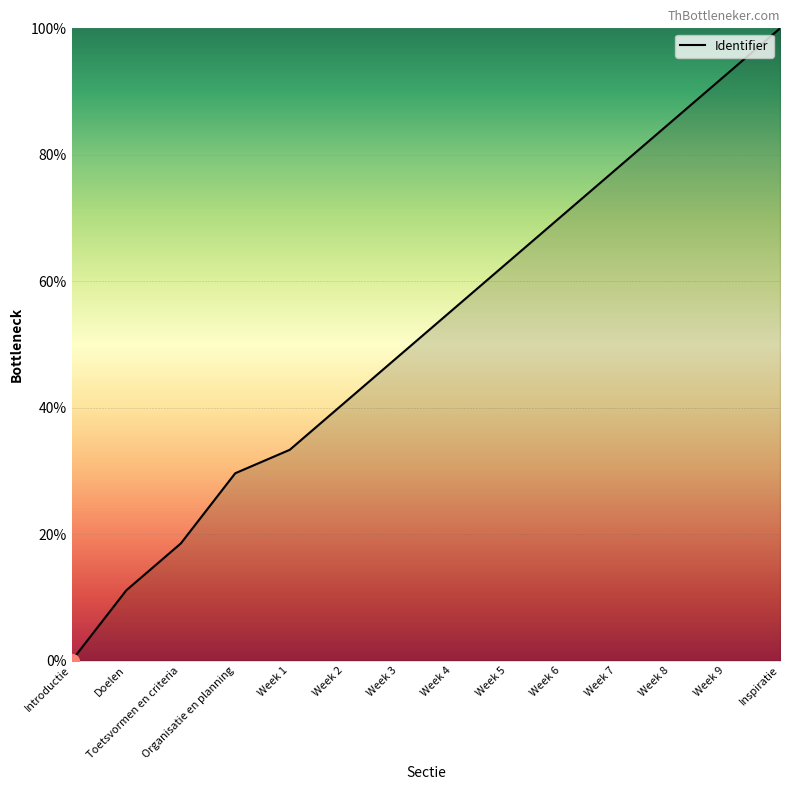

Reading right to left, extract all data points from this chart.

Inspiratie=100.0	Week 9=92.6	Week 8=85.2	Week 7=77.8	Week 6=70.4	Week 5=63.0	Week 4=55.6	Week 3=48.1	Week 2=40.7	Week 1=33.3	Organisatie en planning=29.6	Toetsvormen en criteria=18.5	Doelen=11.1	Introductie=0.0